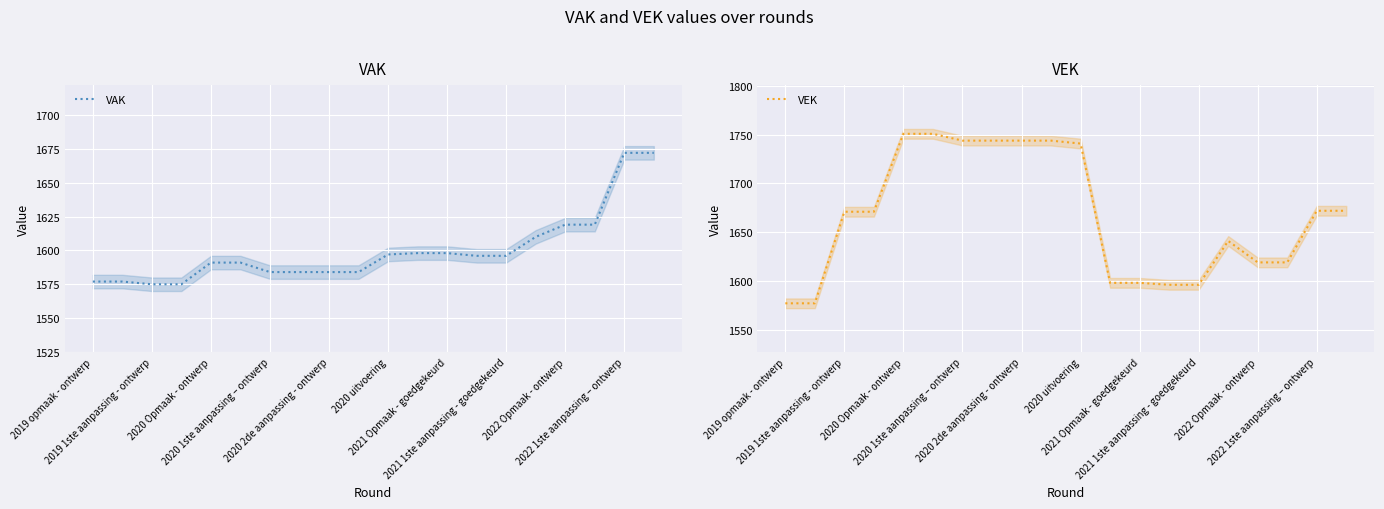

At which label does VAK first exceed 1596?

2020 uitvoering